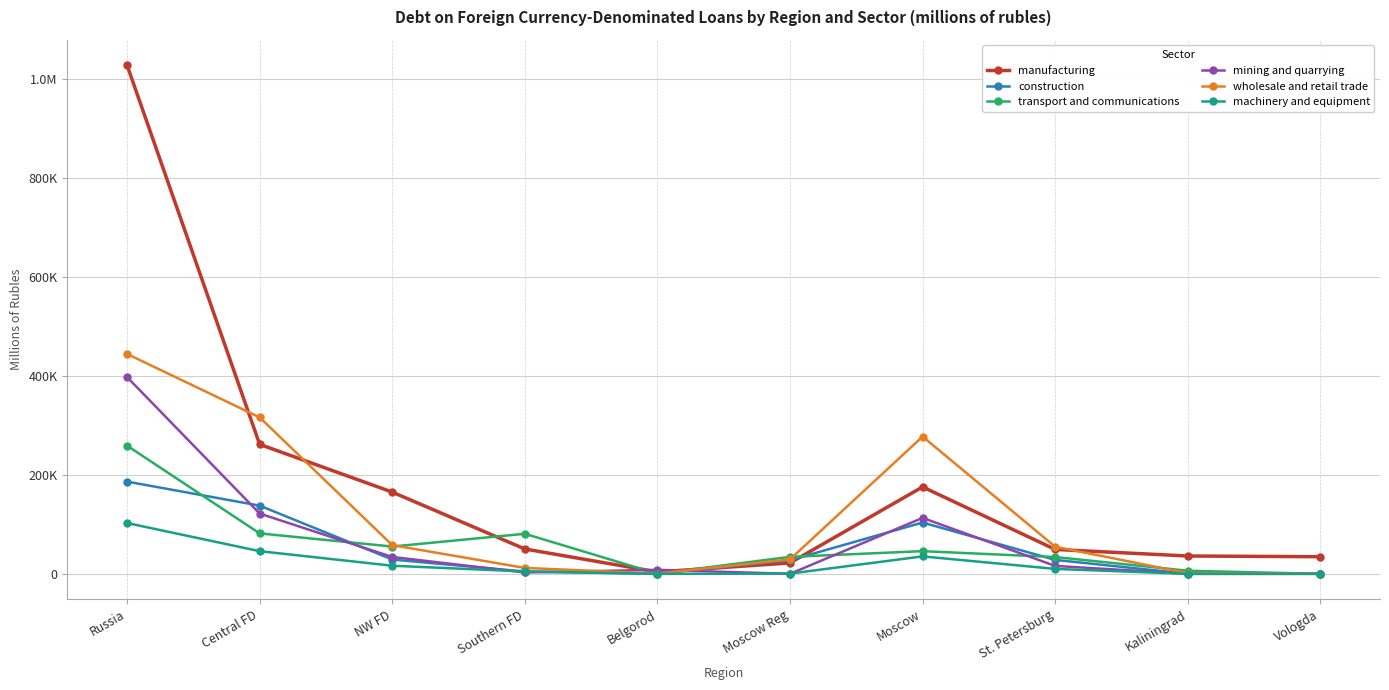

Which series has the largest range (max minus min)?

manufacturing